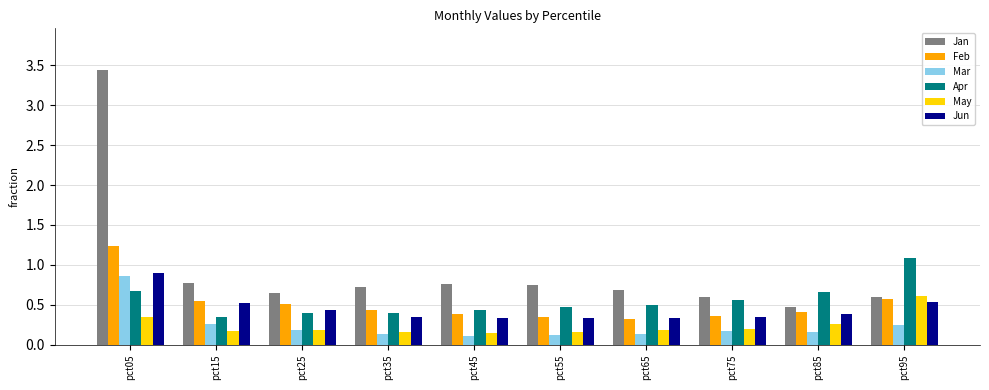

Is it true that Jan equals 0.6 at pct95?

True